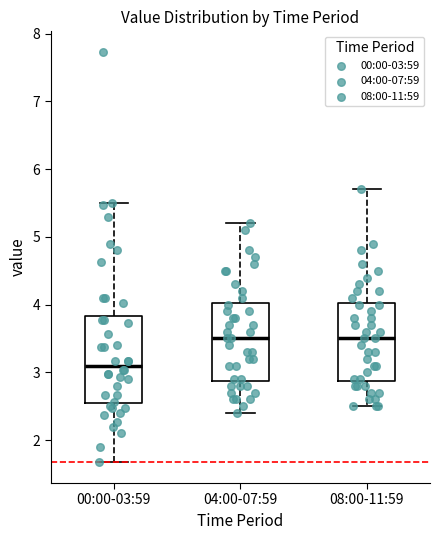

Reading left to right, read every box against the y-axis: the position of its median line, the range the box covers, and the ends of its whiskers. The values are not printed on the chart, so give them approximately, as read against the axis.

00:00-03:59: median 3.1, box 2.6 to 3.8, whiskers 1.7 to 5.5
04:00-07:59: median 3.5, box 2.9 to 4.0, whiskers 2.4 to 5.2
08:00-11:59: median 3.5, box 2.9 to 4.0, whiskers 2.5 to 5.7